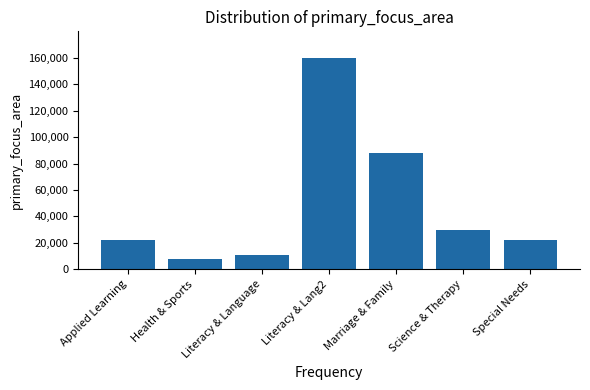

The chart shows a value of 14156 at Health & Sports. True or false?

False